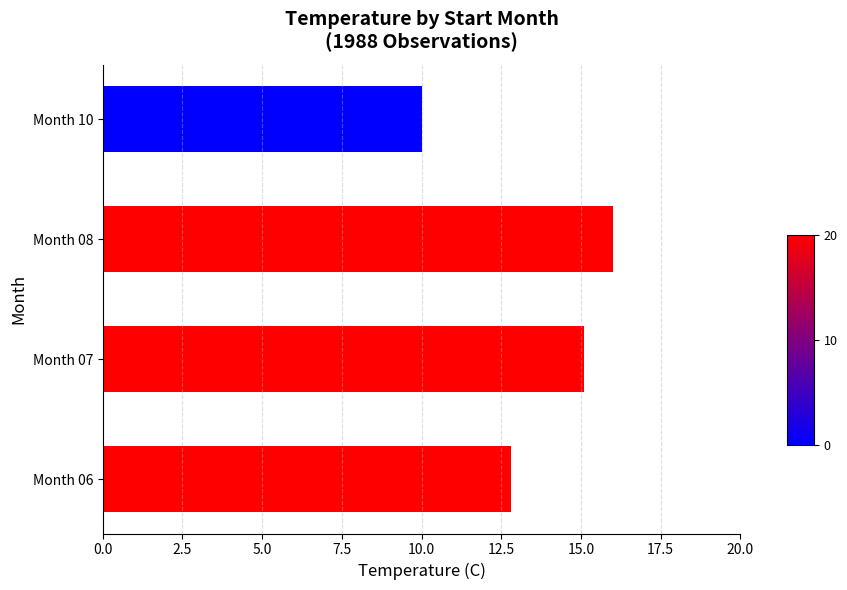

What is the change in value from Month 08 to Month 10?

-6.0